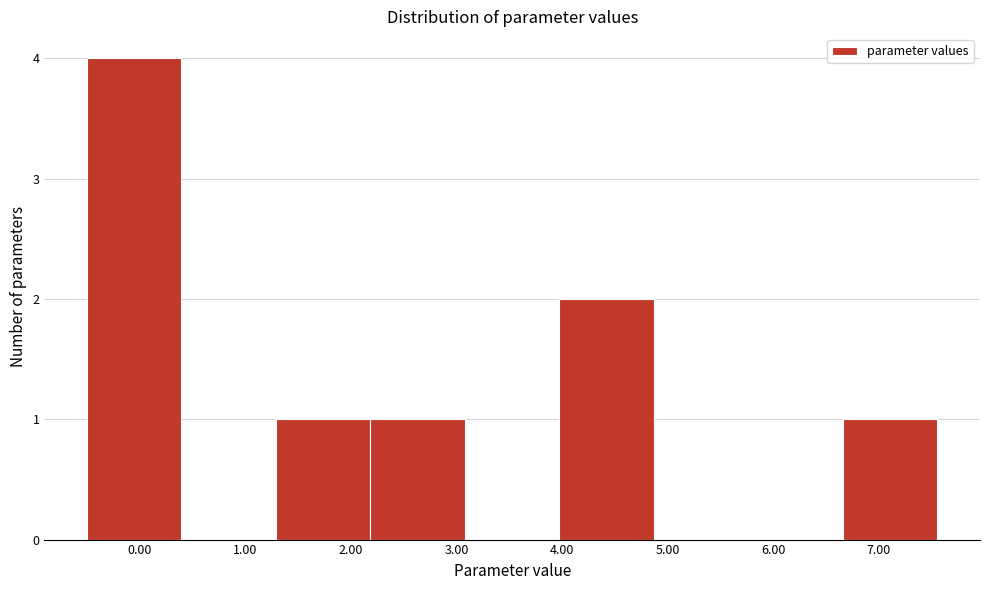

Reading left to right, transcribe this chart: for each bar, give the range it covers on the x-axis and its height. Neither the bar edges nor the heights are printed on the chart, so give them approximately, as read against the axes.

-0.5 to 0.4: 4
0.4 to 1.3: 0
1.3 to 2.2: 1
2.2 to 3.1: 1
3.1 to 4.0: 0
4.0 to 4.9: 2
4.9 to 5.8: 0
5.8 to 6.7: 0
6.7 to 7.6: 1